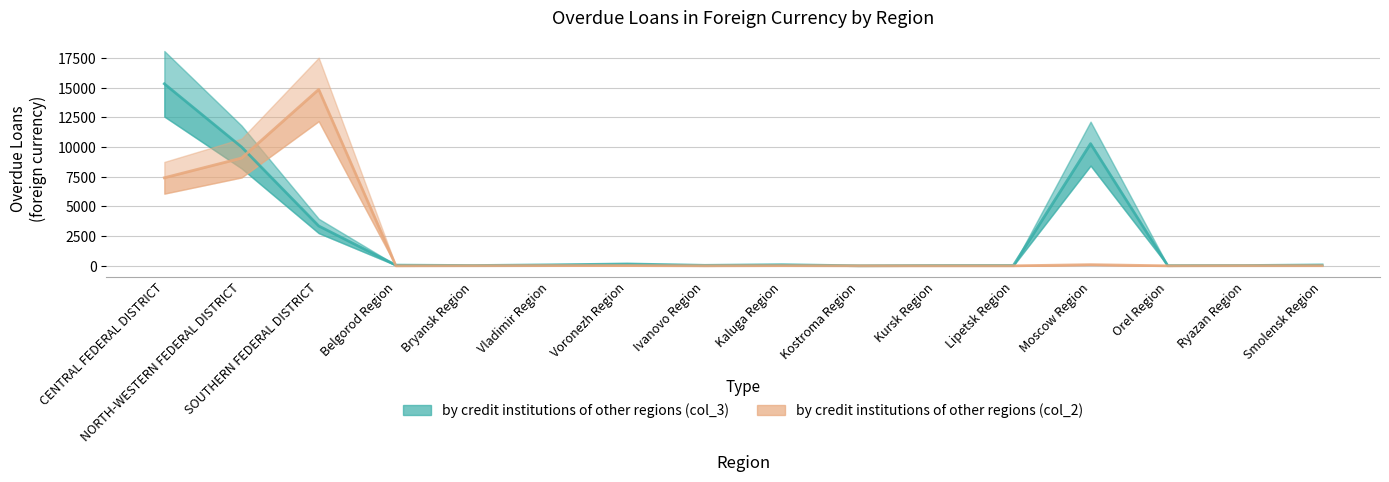

Which series has the largest total across all categories?

by credit institutions of other regions (col_3)